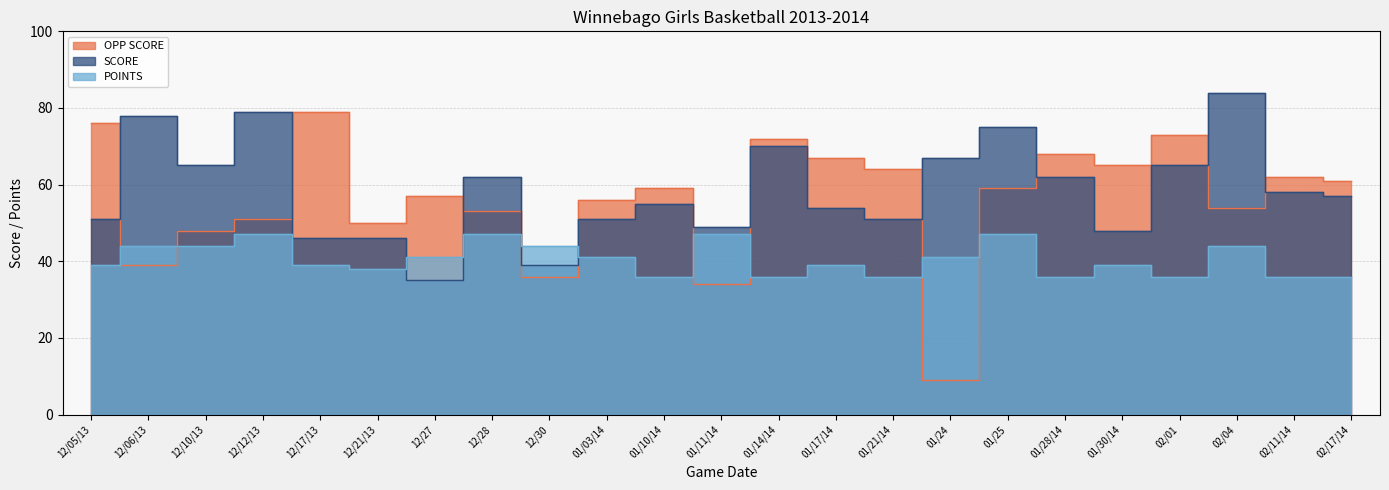

How many lines are shown in the chart?

3